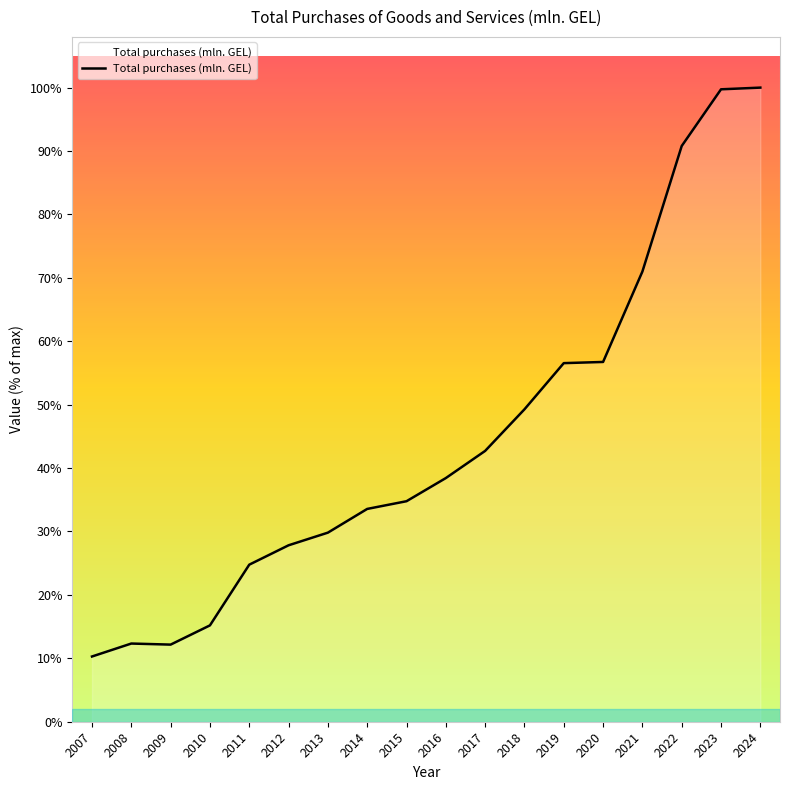

Does the chart display data point markers on the line(s)?

No